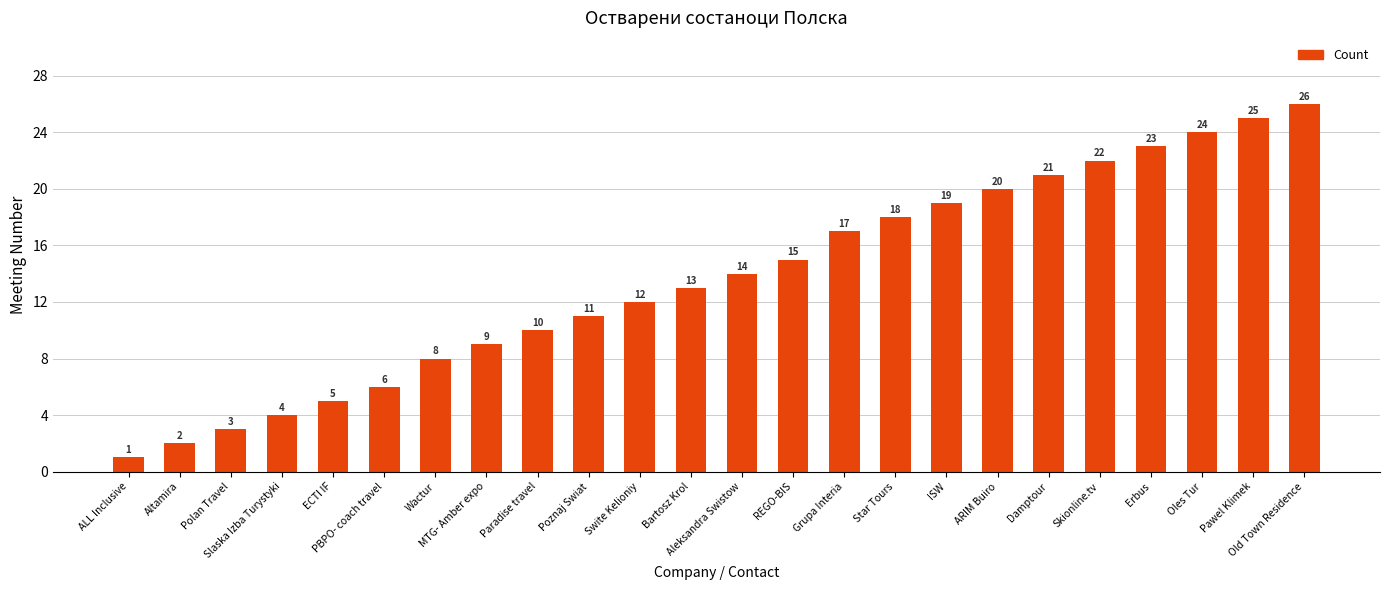

Rank the categories by value from lowest to highest.

ALL Inclusive, Altamira, Polan Travel, Slaska Izba Turystyki, ECTI IF, PBPO- coach travel, Wactur, MTG- Amber expo, Paradise travel, Poznaj Swiat, Swite Kelioniy, Bartosz Krol, Aleksandra Swistow, REGO-BIS, Grupa Interia, Star Tours, ISW, ARIM Buiro, Damptour, Skionline.tv, Erbus, Oles Tur, Pawel Klimek, Old Town Residence